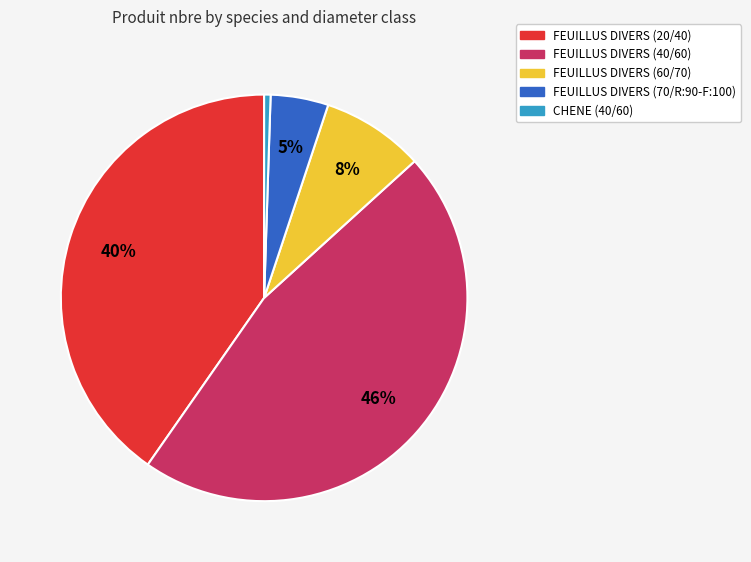

Which has a higher value, CHENE (40/60) or FEUILLUS DIVERS (20/40)?

FEUILLUS DIVERS (20/40)